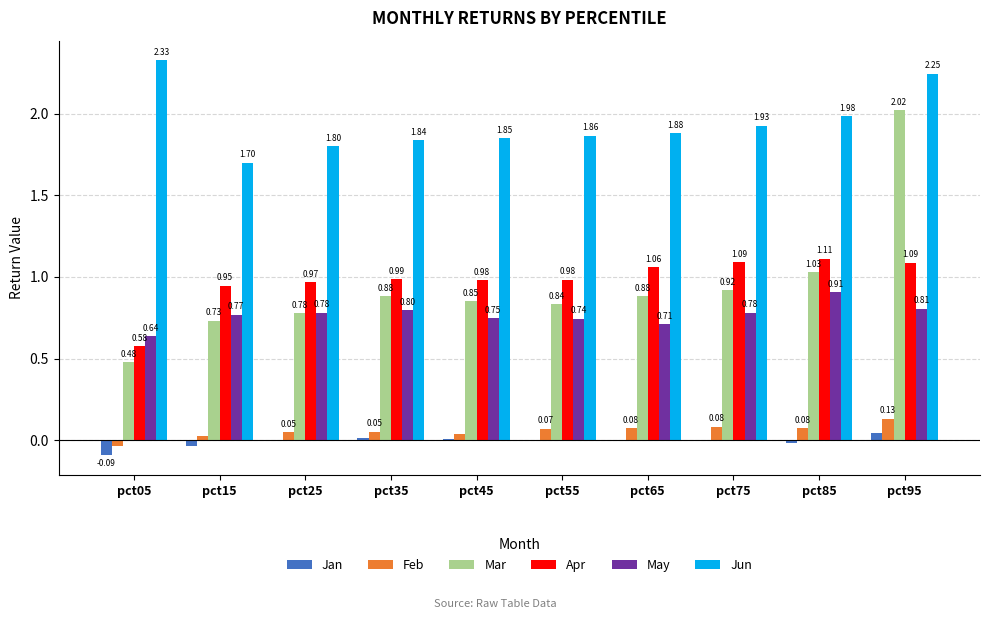

What is the sum of all May values?

7.7